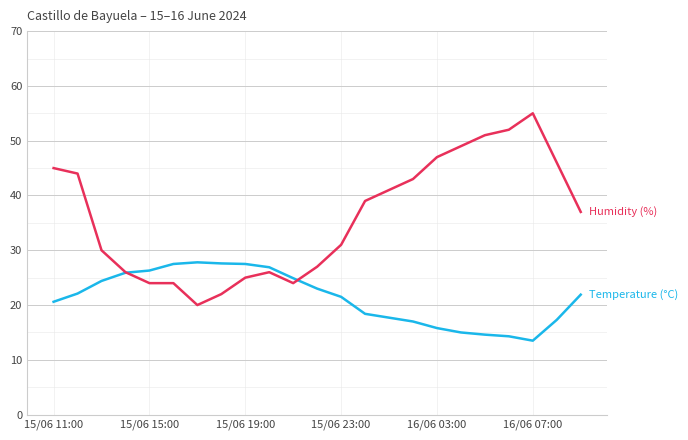

What is the maximum value shown in the chart?

55.0